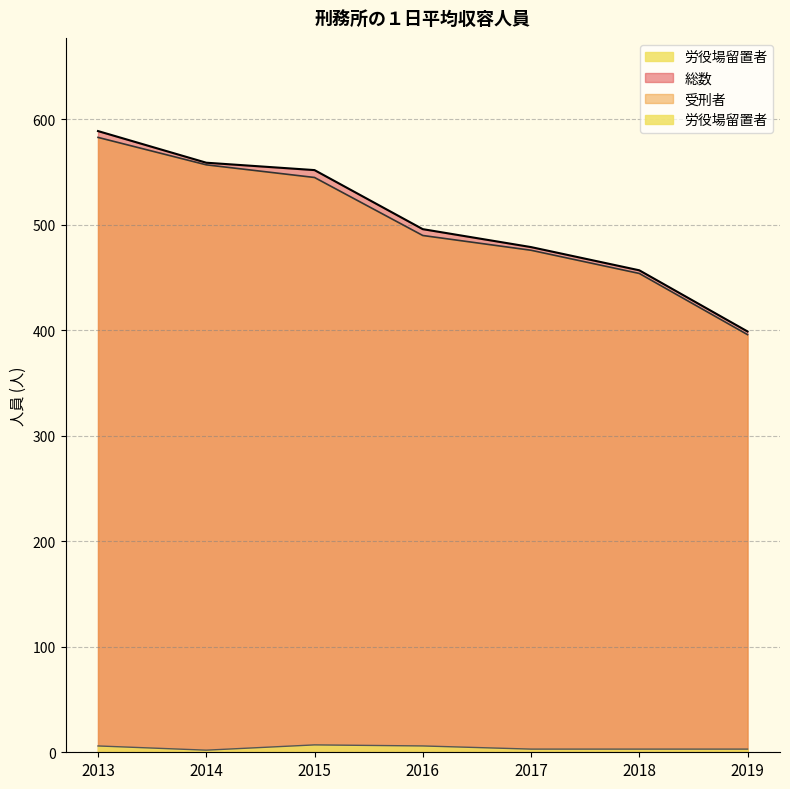

True or false: 総数 has more than 1 points higher than both neighbors.

False